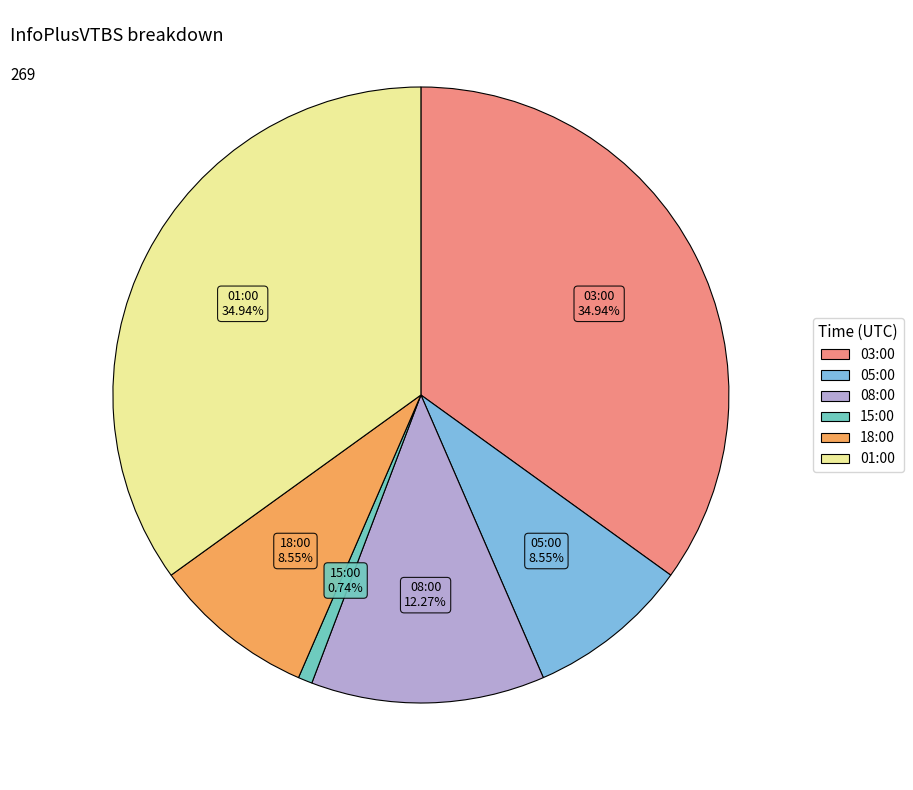

What is the ratio of the value at 03:00 to the value at 18:00?

4.1